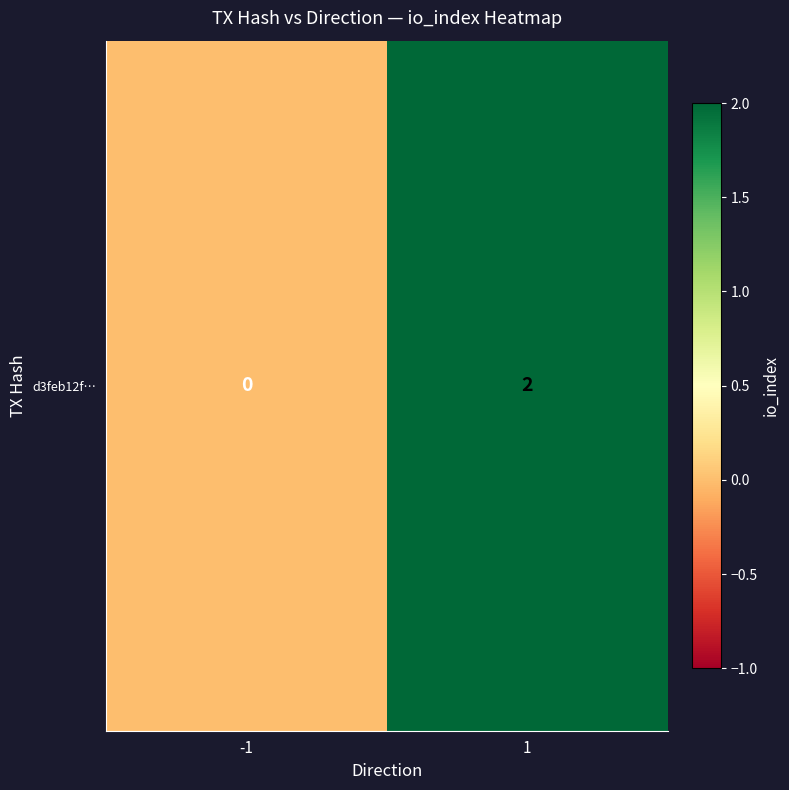

List the labels in order of value, smallest first.

-1, 1